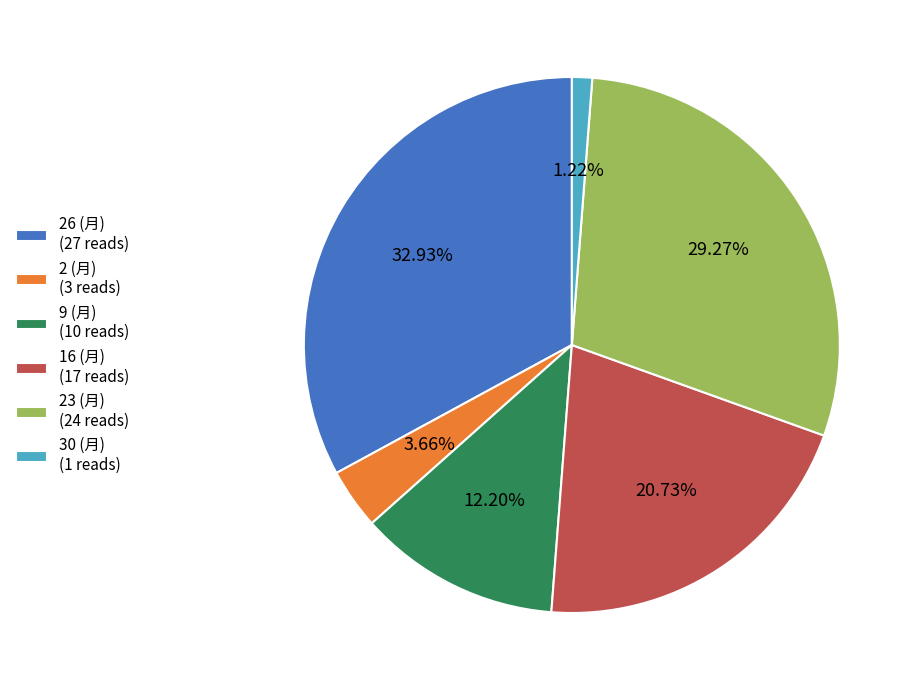

What percentage is the 2 (月) slice, to the nearest percent?

4%